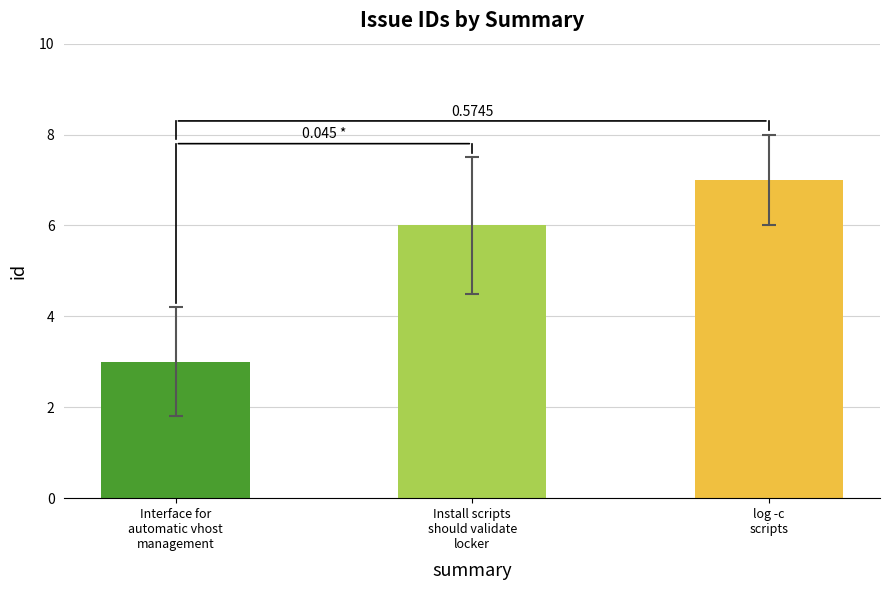

How many bars are there in total?

3